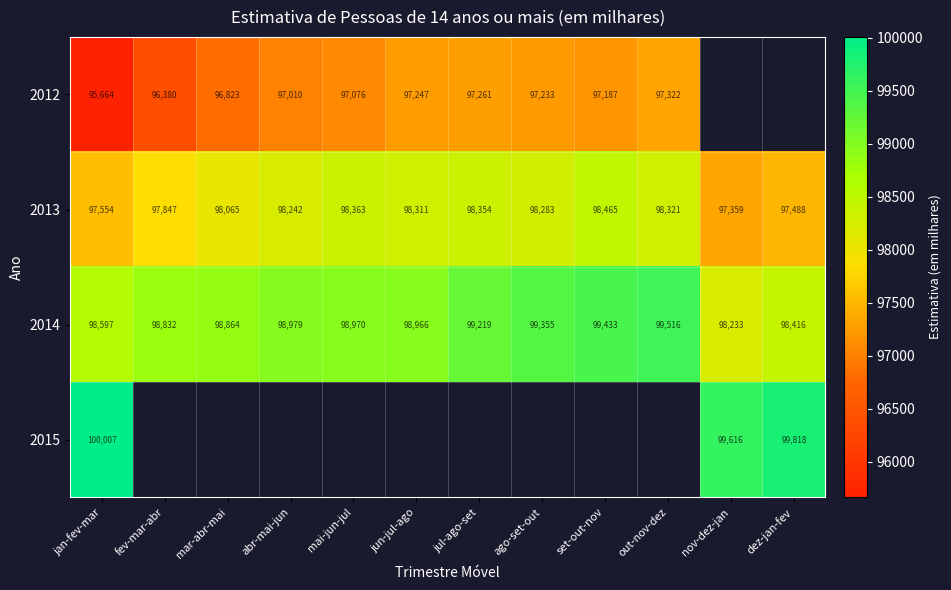

At which label does 2013 reach its minimum?

nov-dez-jan